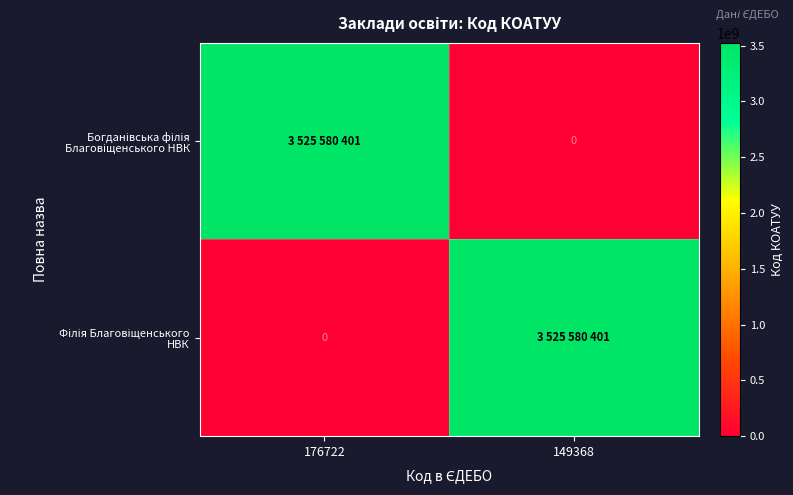

Where is Філія Благовіщенського НВК nearest to the value 1762790200?

176722